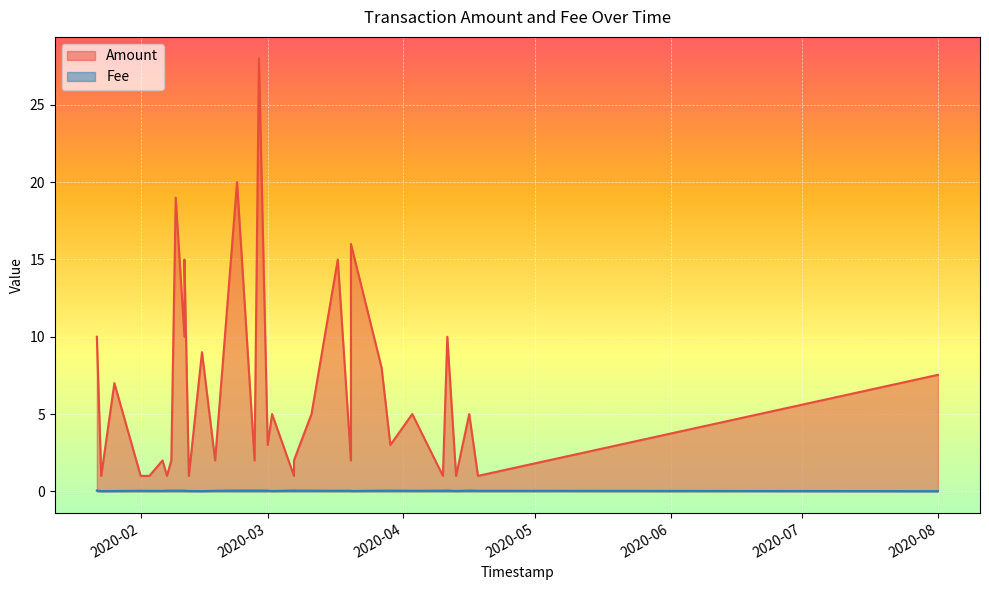

True or false: Amount and Fee intersect in this chart.

False